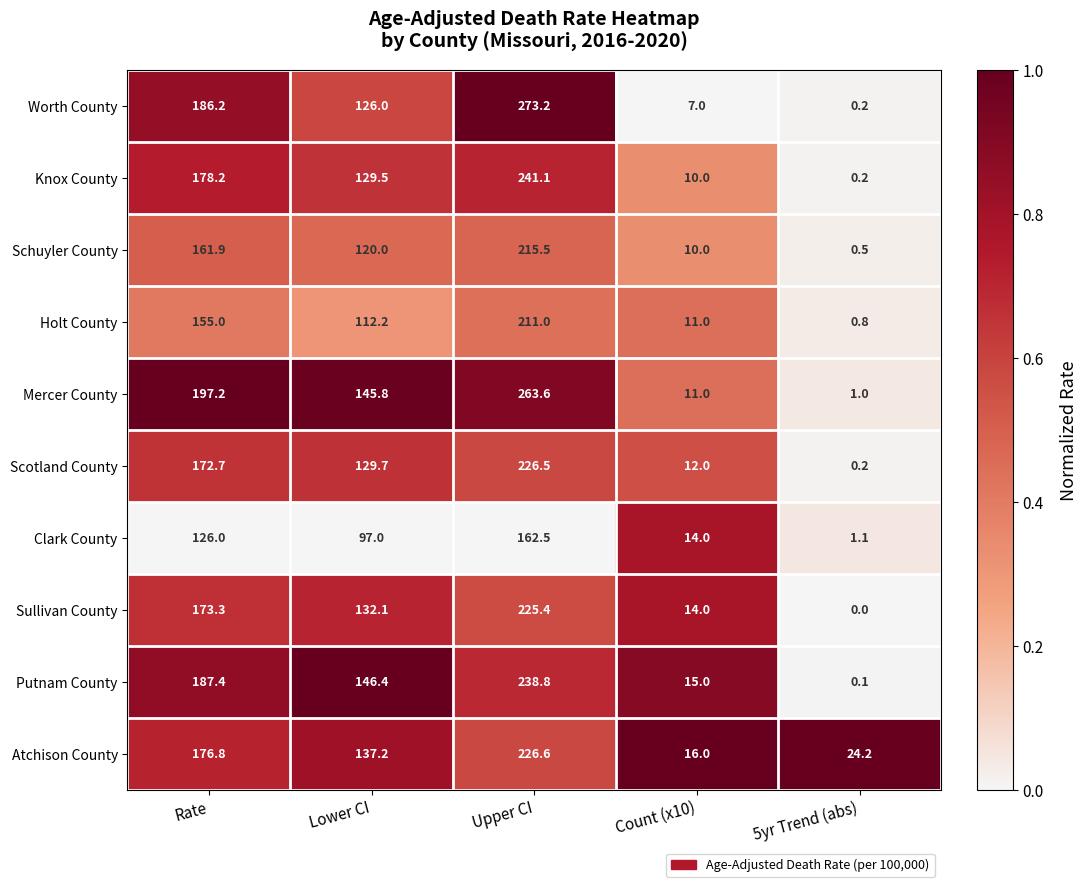

What is the difference between the highest and lowest values at Count (x10)?

9.0